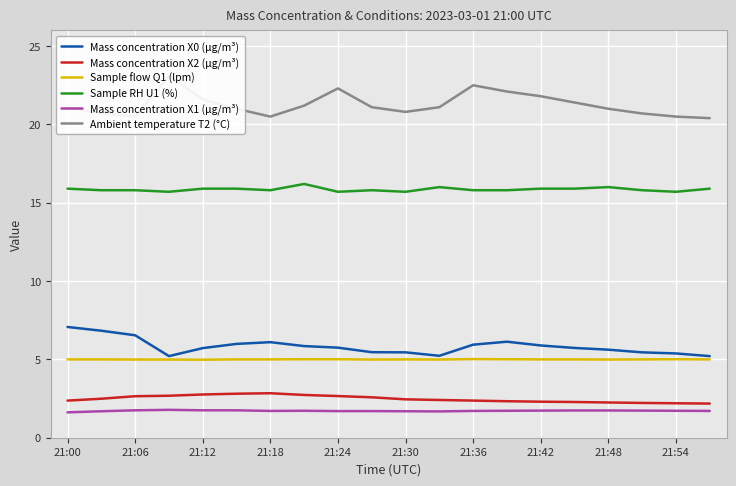

The Sample flow Q1 (lpm) series shows 5.0 at 21:48. True or false?

True